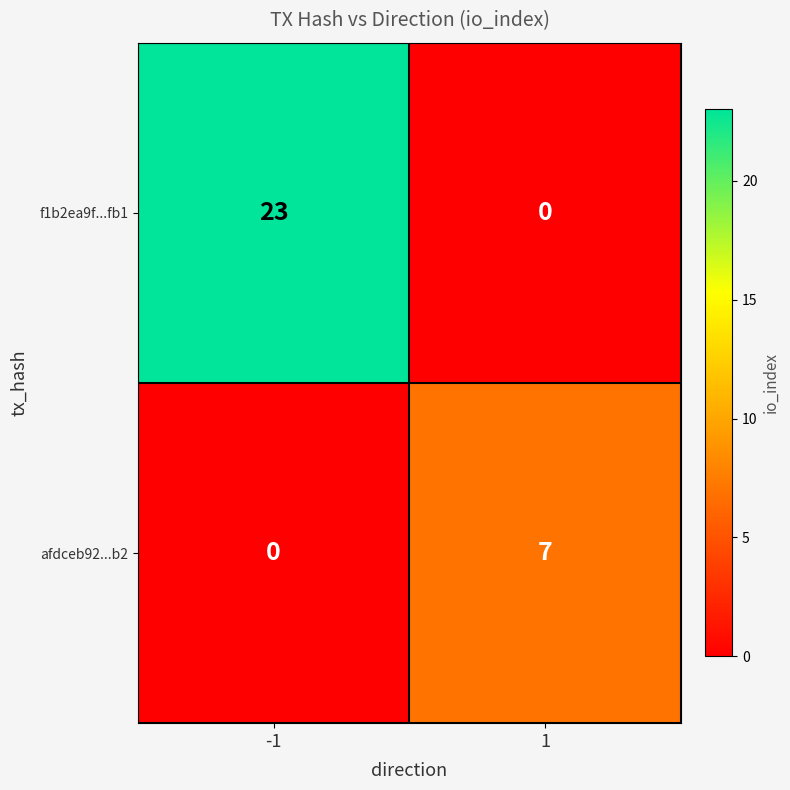

What is the difference between the maximum and minimum values in the afdceb92...b2 series?

7